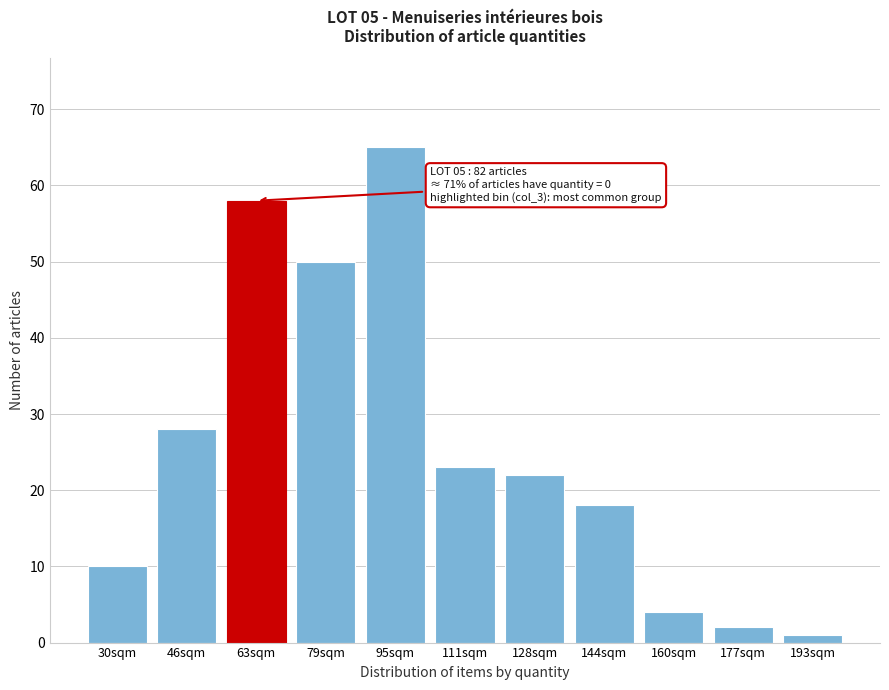

Reading right to left, list all the values displayed in this chart.

1	2	4	18	22	23	65	50	58	28	10